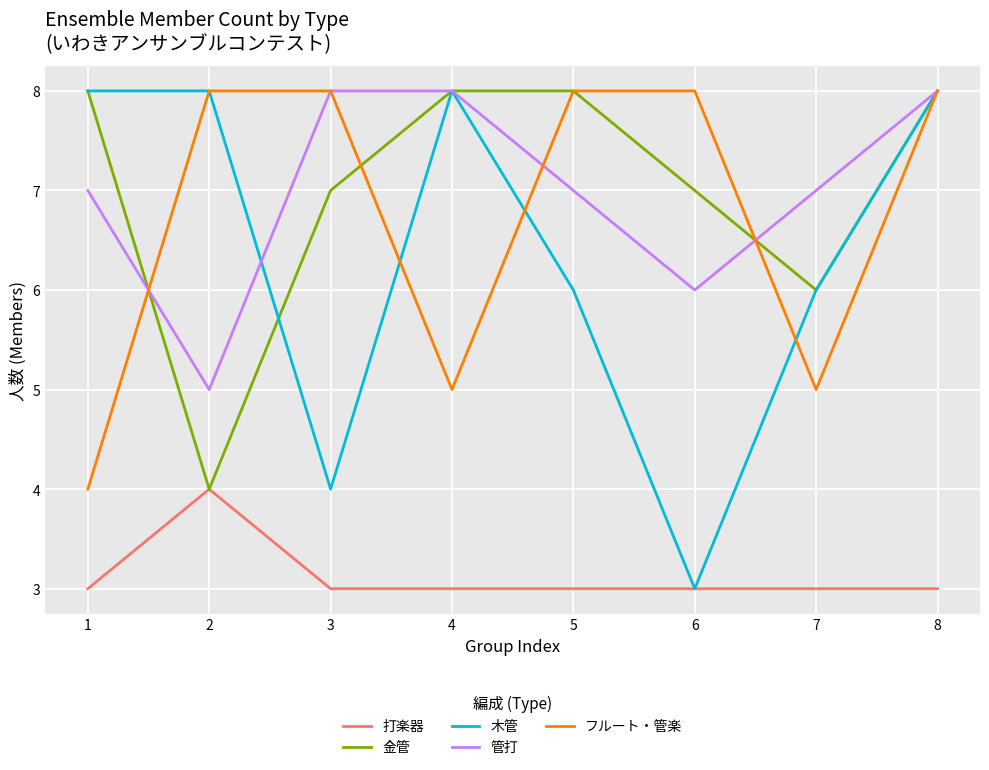

The 金管 series shows 7 at 6. True or false?

True